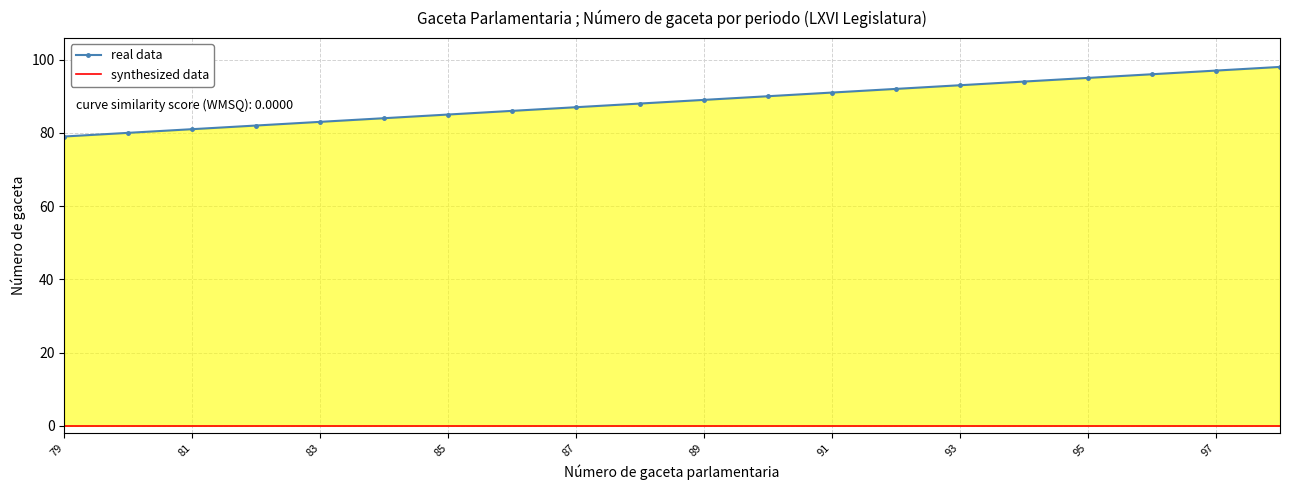

Which series changed the most between 10 and 17?

real data